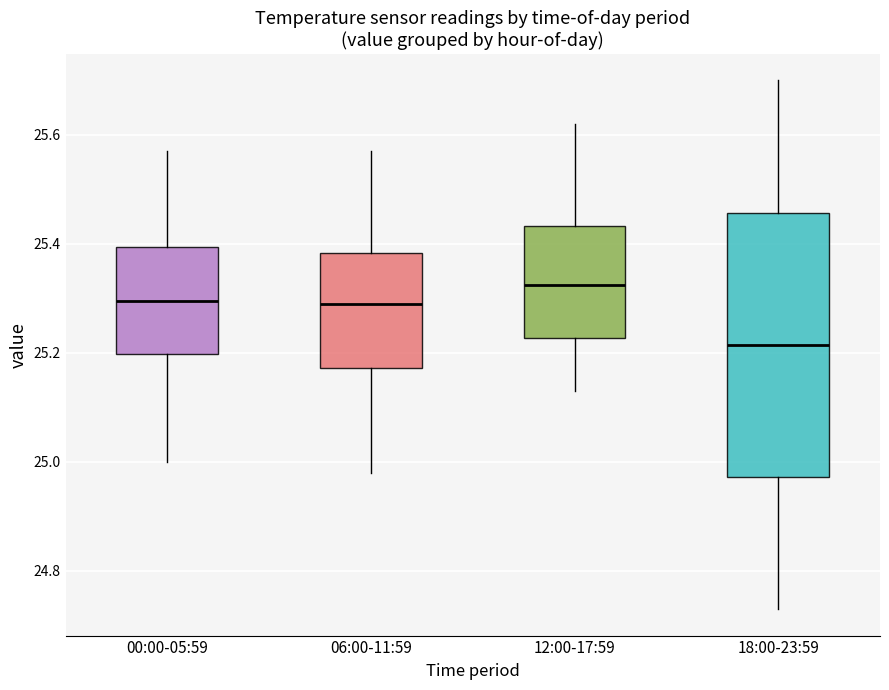

Reading left to right, transcribe this box plot: for each box, give where its median line is, the range the box spans, and where its two whiskers end, as read against the y-axis. The values are not printed on the chart, so give them approximately, as read against the axis.

00:00-05:59: median 25.30, box 25.20 to 25.40, whiskers 25.00 to 25.58
06:00-11:59: median 25.30, box 25.18 to 25.38, whiskers 24.98 to 25.58
12:00-17:59: median 25.32, box 25.22 to 25.44, whiskers 25.14 to 25.62
18:00-23:59: median 25.22, box 24.98 to 25.46, whiskers 24.74 to 25.70